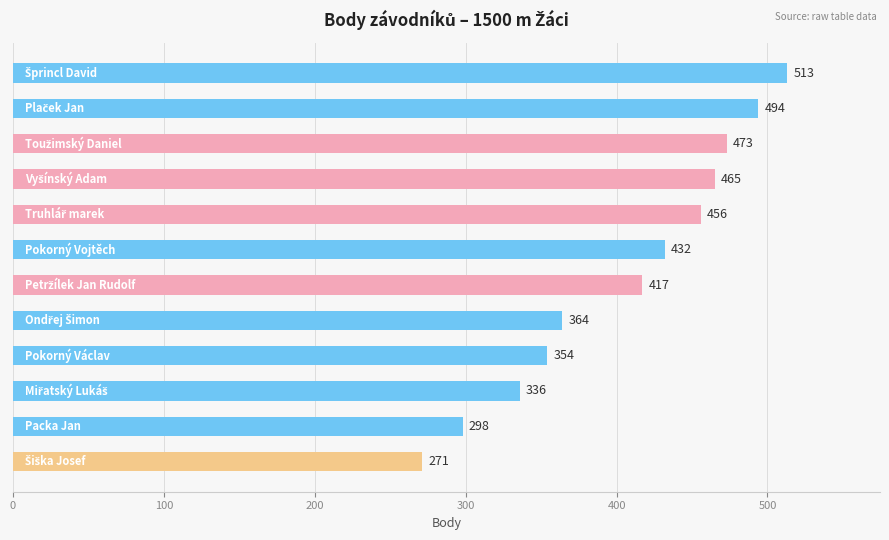

Does the chart contain stacked bars?

No